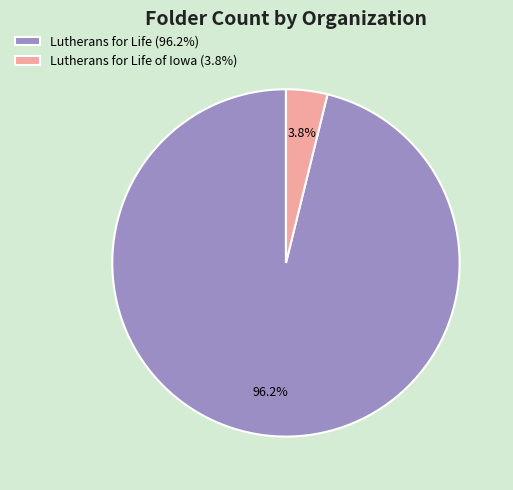

Which slice represents more than half of the pie?

Lutherans for Life (96.2%)